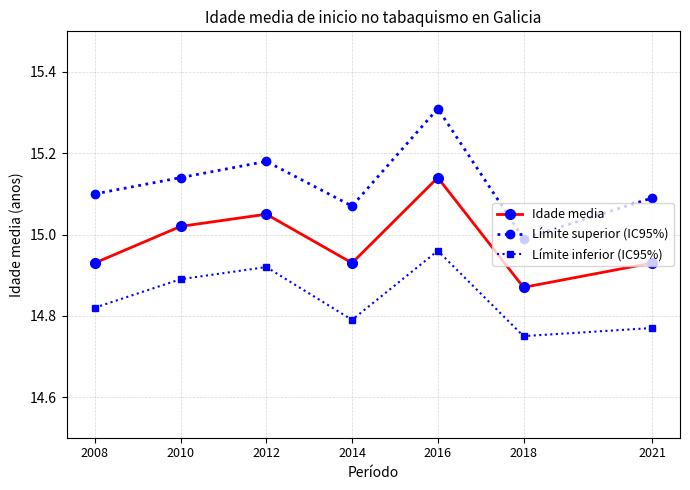

What is the difference between the highest and lowest values at 2012?

0.3